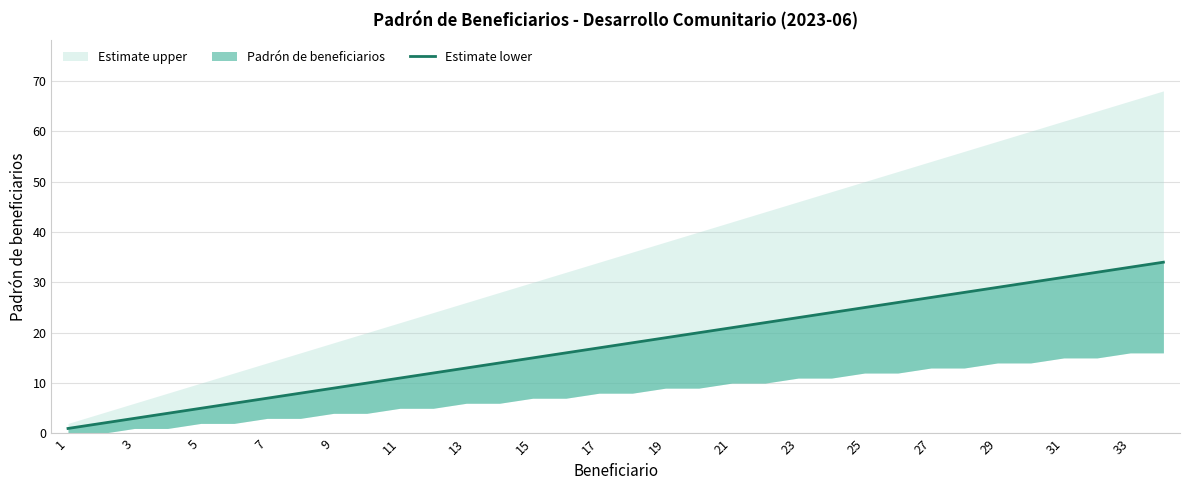

Which category has the lowest value across all series?

1